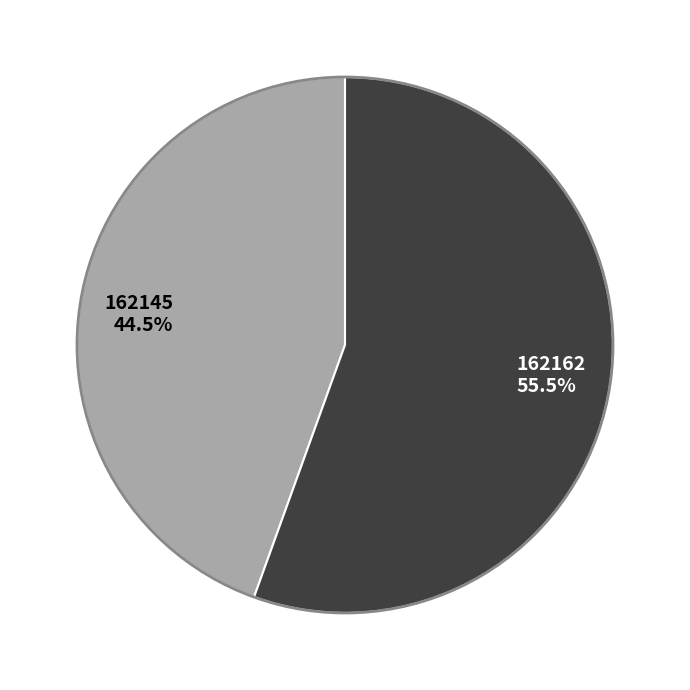

To the nearest percent, what is the average slice percentage?

50%